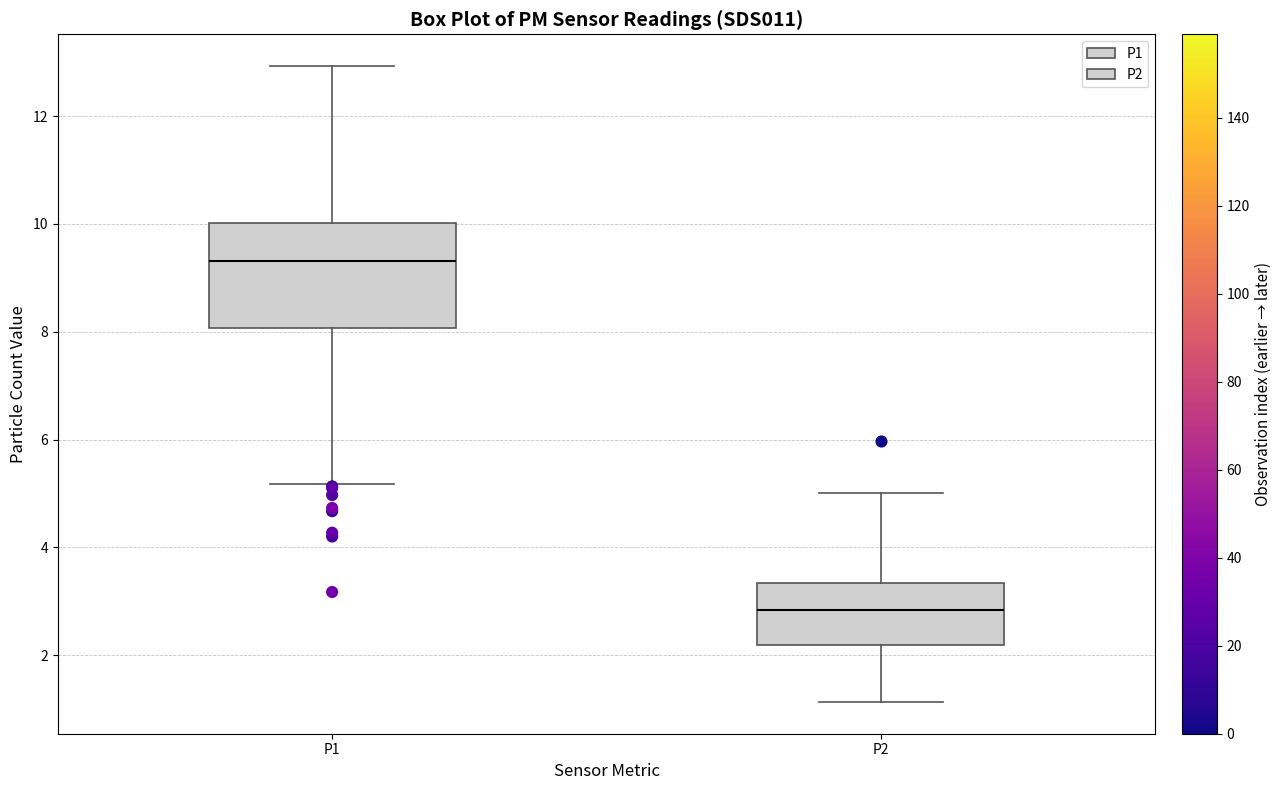

Reading left to right, transcribe this box plot: for each box, give where its median line is, the range the box spans, and where its two whiskers end, as read against the y-axis. The values are not printed on the chart, so give them approximately, as read against the axis.

P1: median 9.4, box 8.0 to 10.0, whiskers 5.2 to 13.0
P2: median 2.8, box 2.2 to 3.4, whiskers 1.2 to 5.0